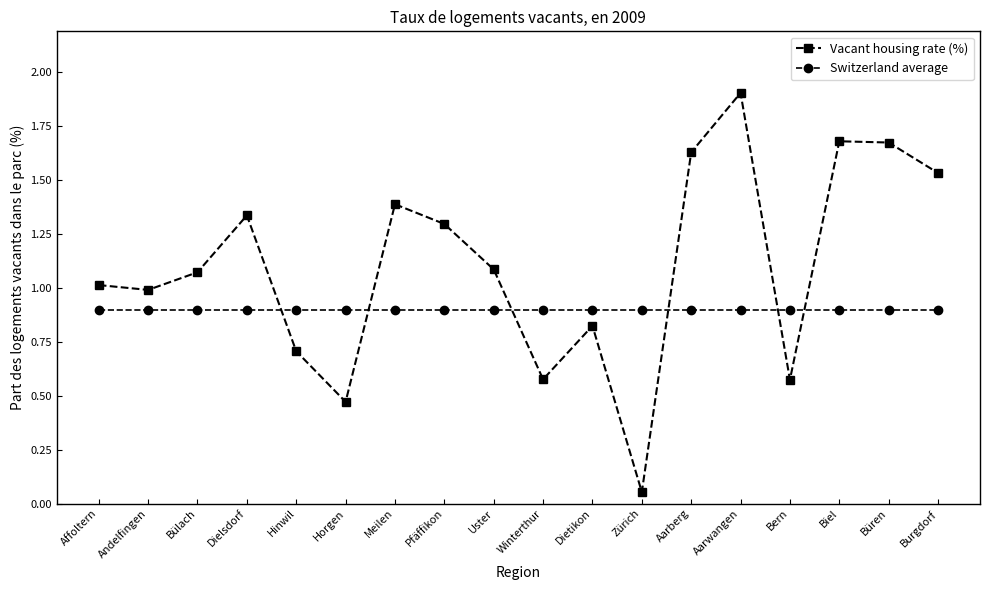

What is the difference between the maximum and second lowest values in the Vacant housing rate (%) series?

1.4